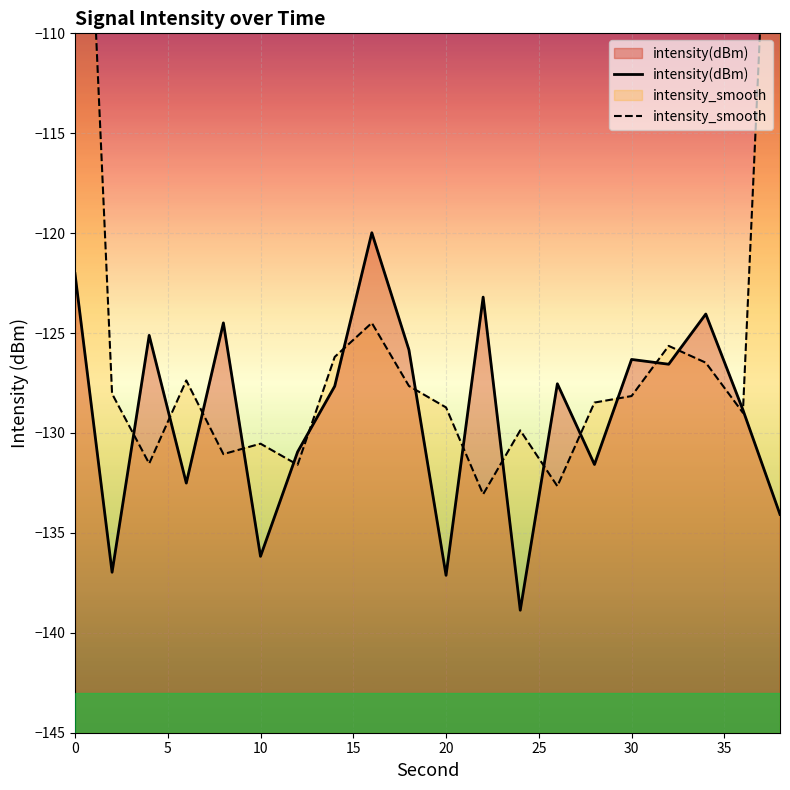

Rank the series by their average value, from highest to lowest.

intensity_smooth, intensity(dBm)